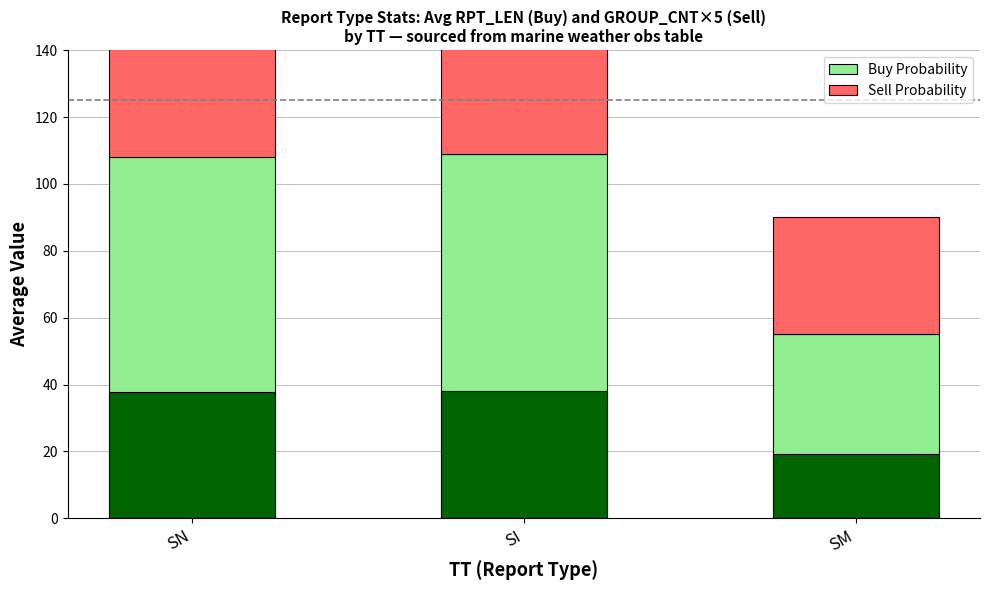

What are all the series names shown in the legend?

Buy Probability, Sell Probability